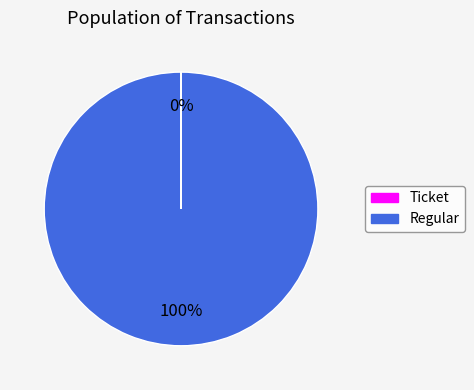

Which slice is the largest?

Regular